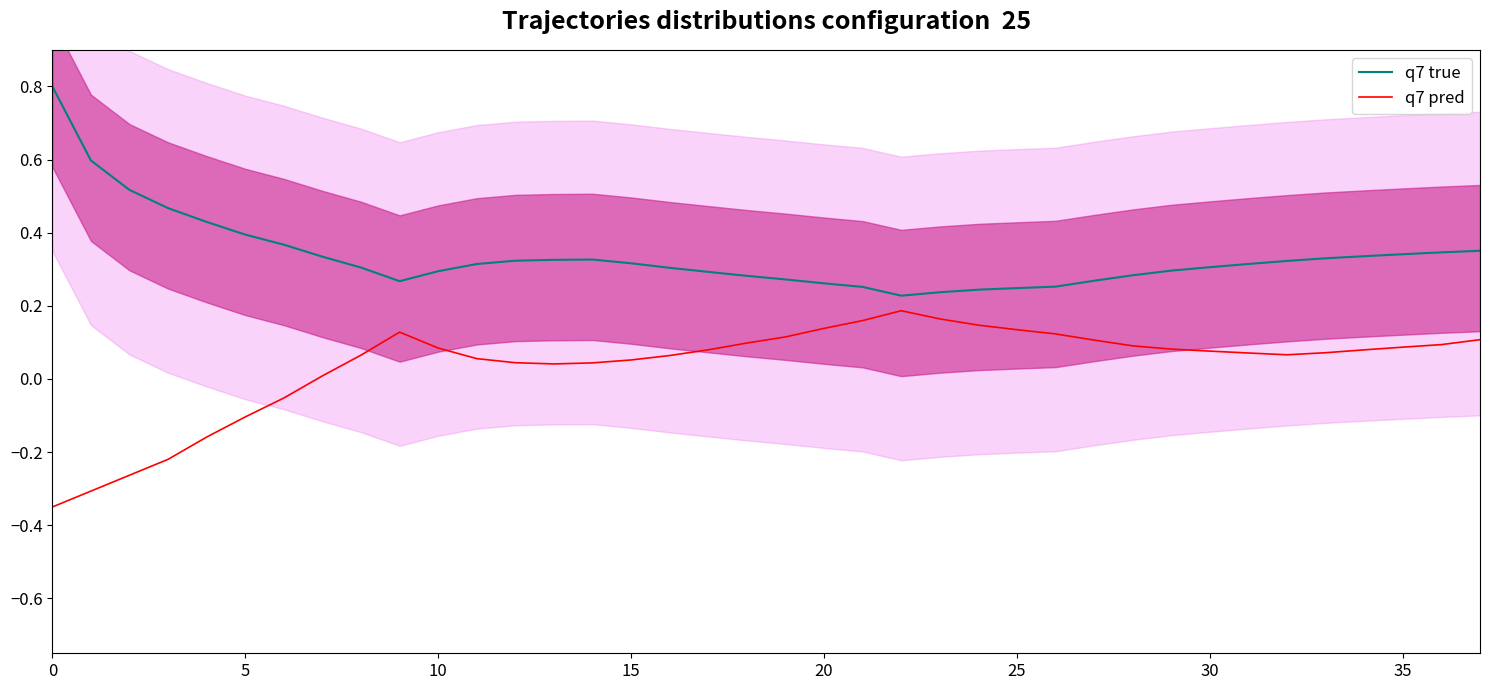

At which category does q7 pred reach its first local peak?

9